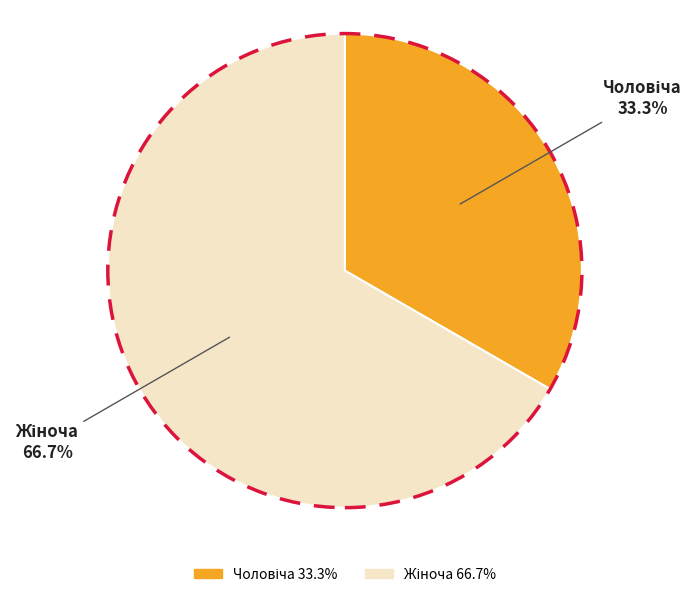

How many segments does this pie chart have?

2